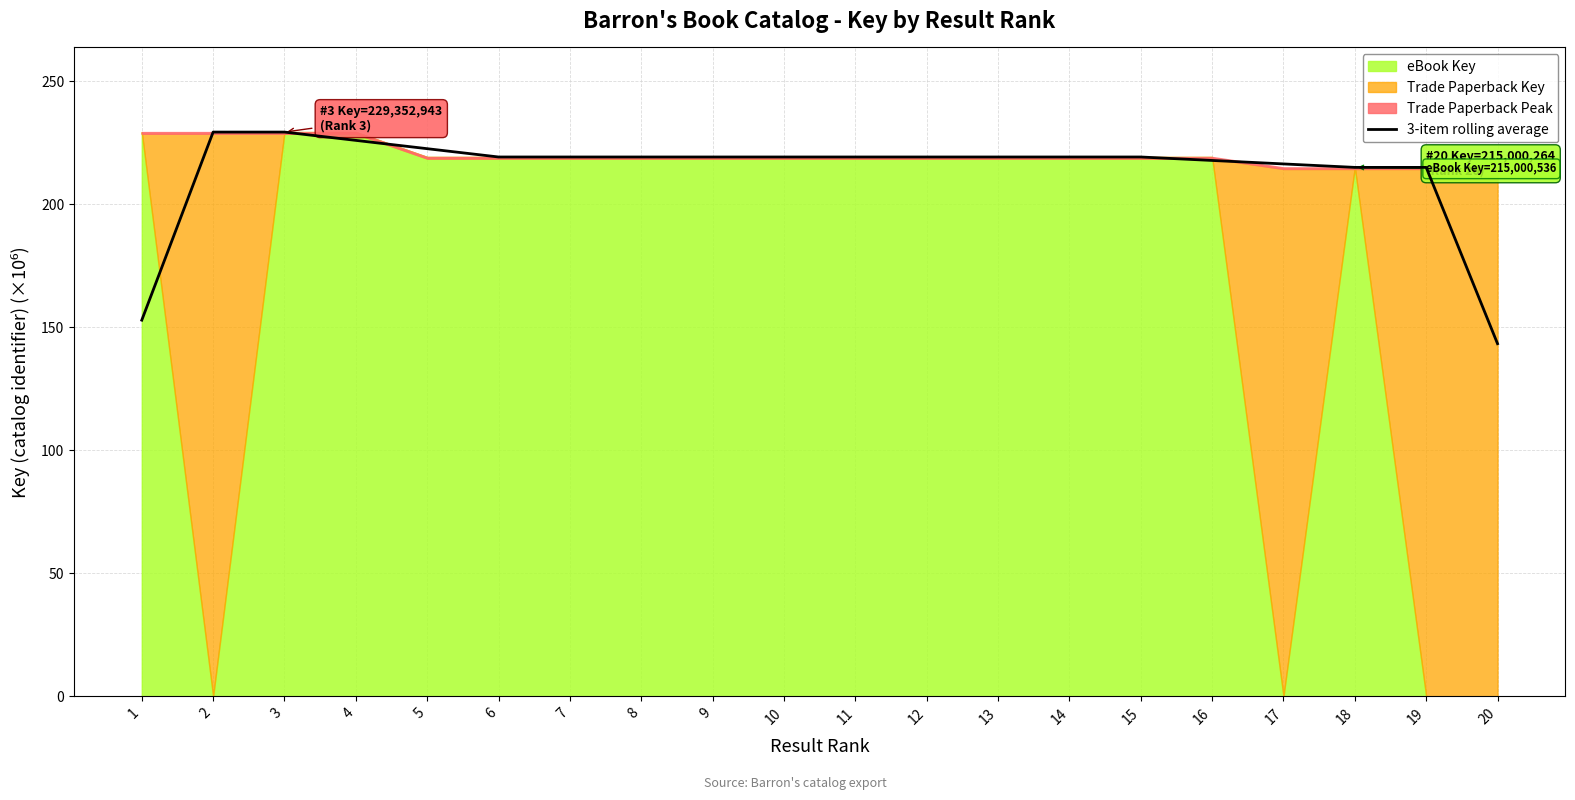

At which label does 3-item rolling average reach its minimum?

20